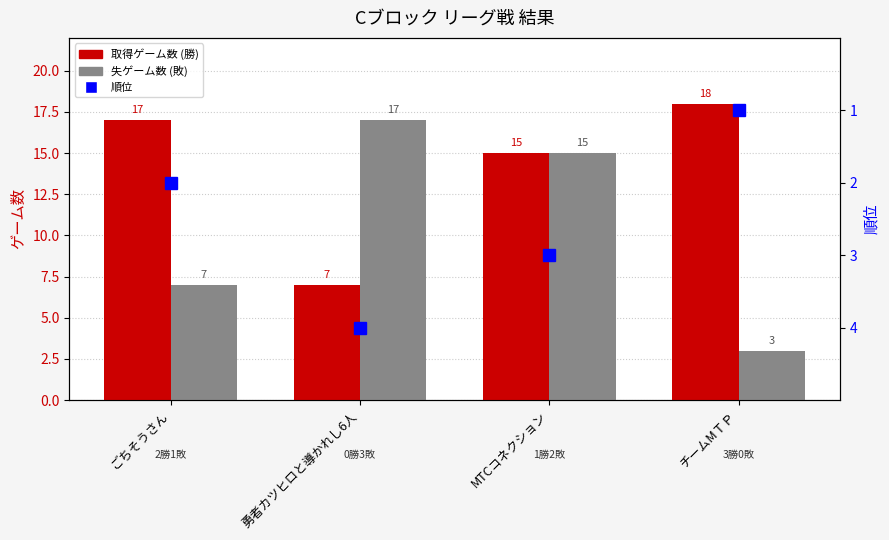

Count the number of categories in the chart.

4